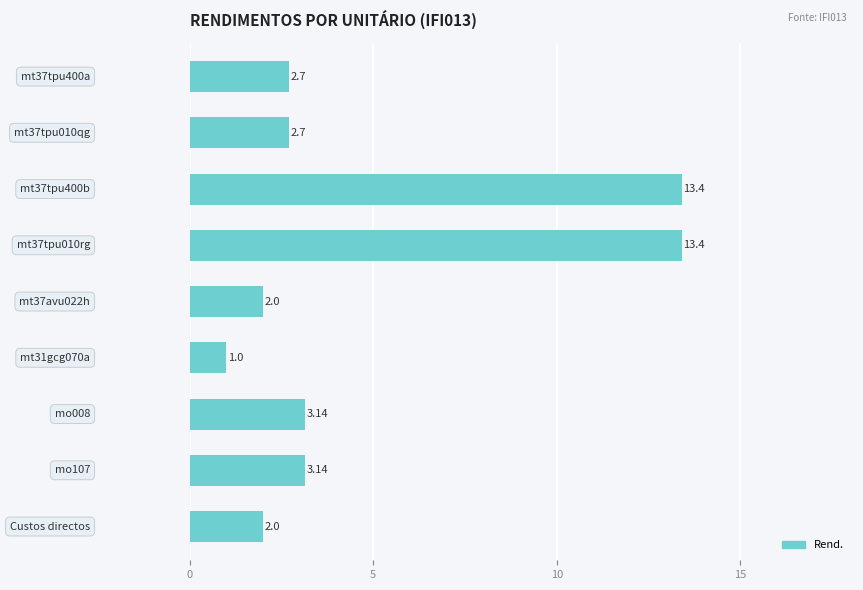

What is the minimum value shown in the chart?

1.0